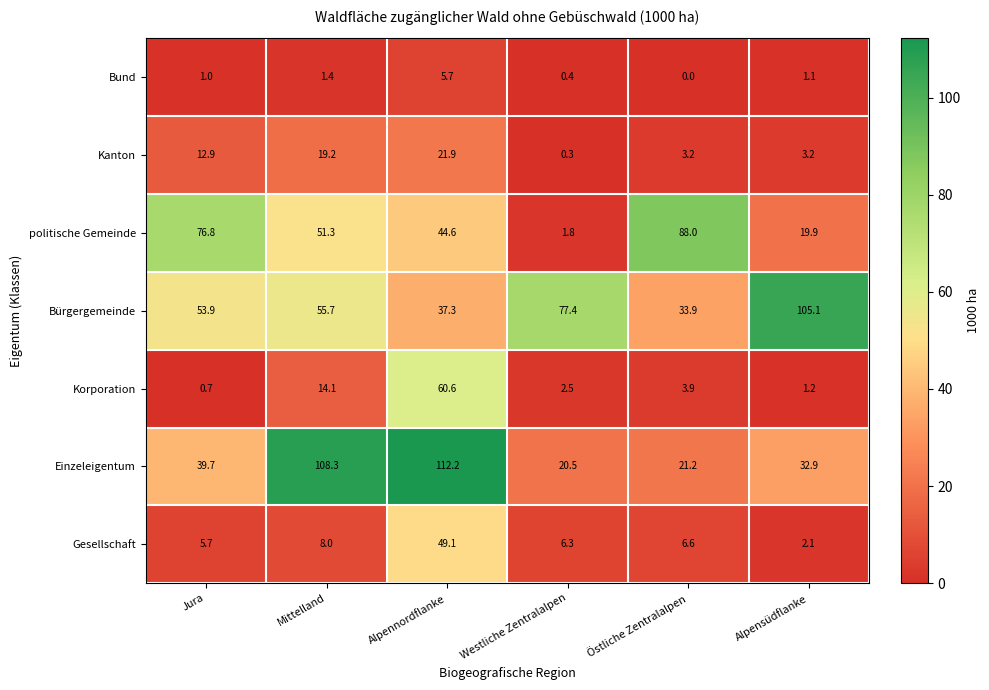

At how many categories does at least one series exceed 107?

2